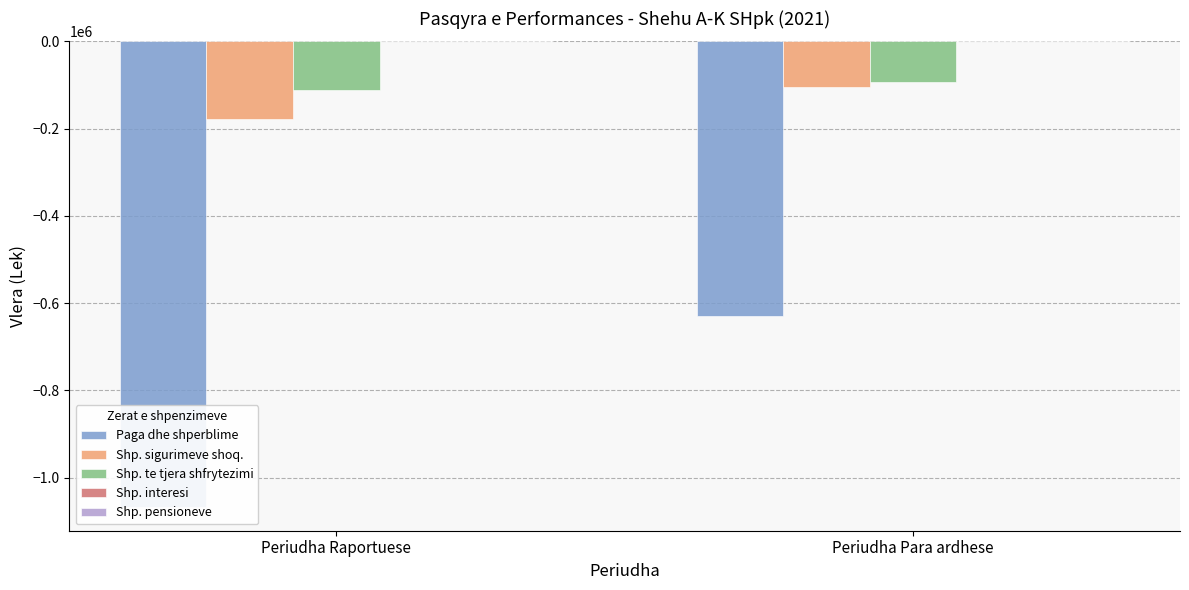

Does the chart contain any negative values?

Yes